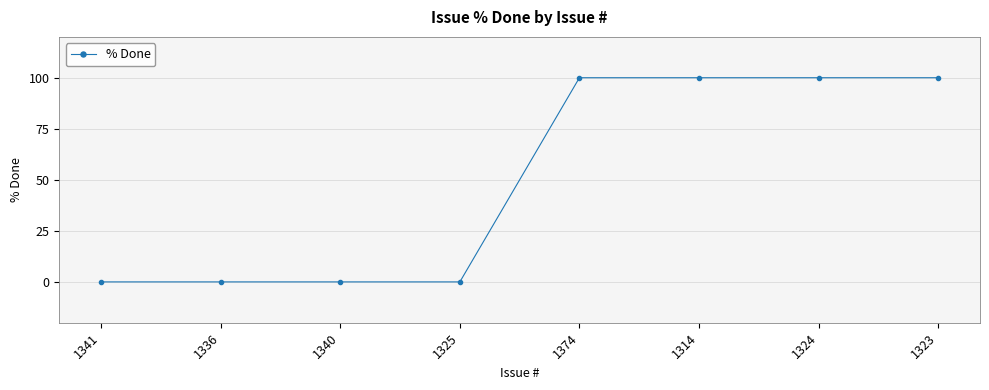

What is the change in value from 1325 to 1324?

+100